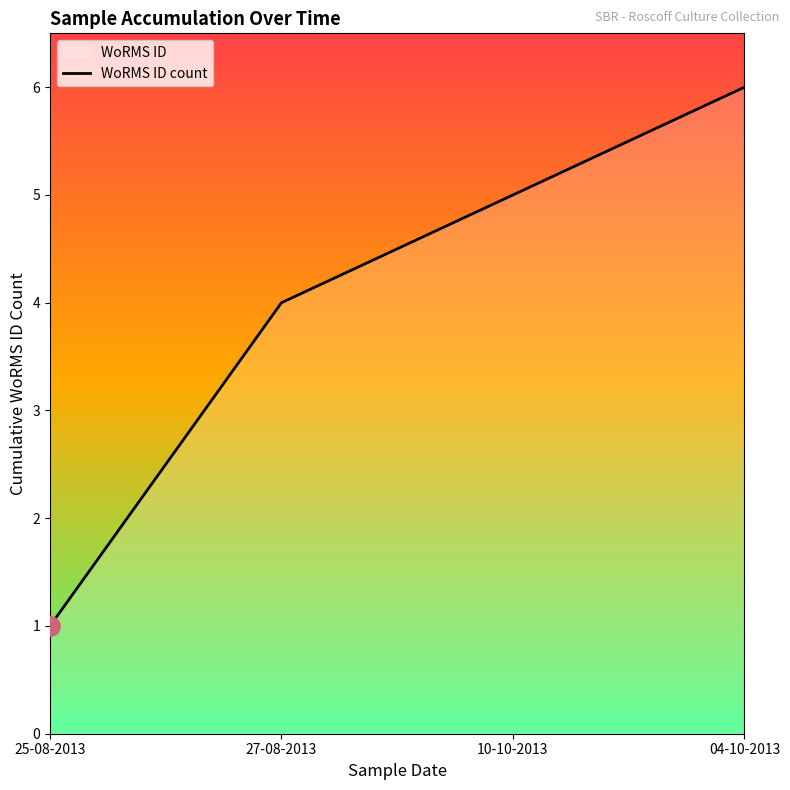

Rank the categories by value from highest to lowest.

04-10-2013, 10-10-2013, 27-08-2013, 25-08-2013